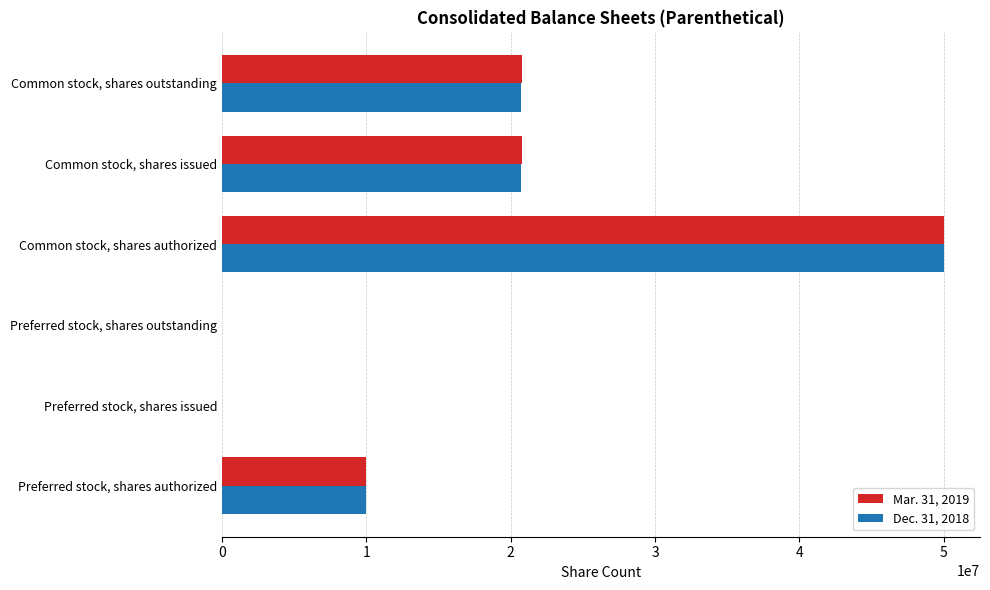

At which category is the sum across all series the highest?

Common stock, shares authorized